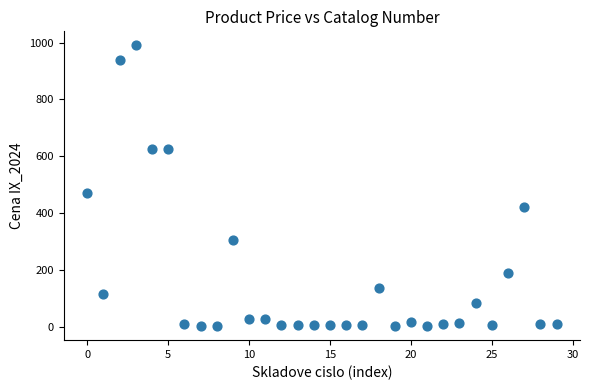

What is the range of Y values (max minus min)?

988.3